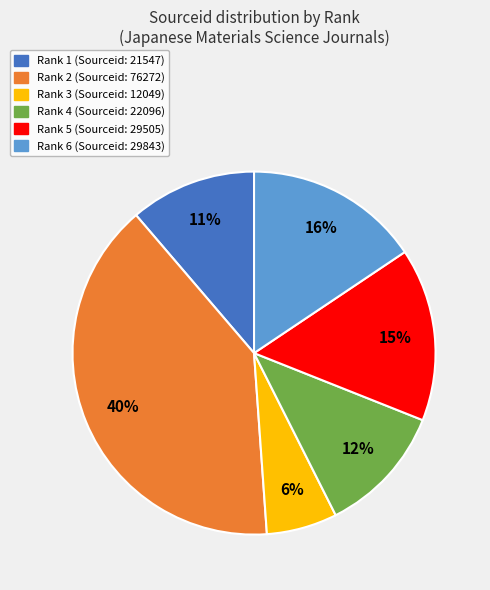

What is the largest slice in the pie chart?

Rank 2